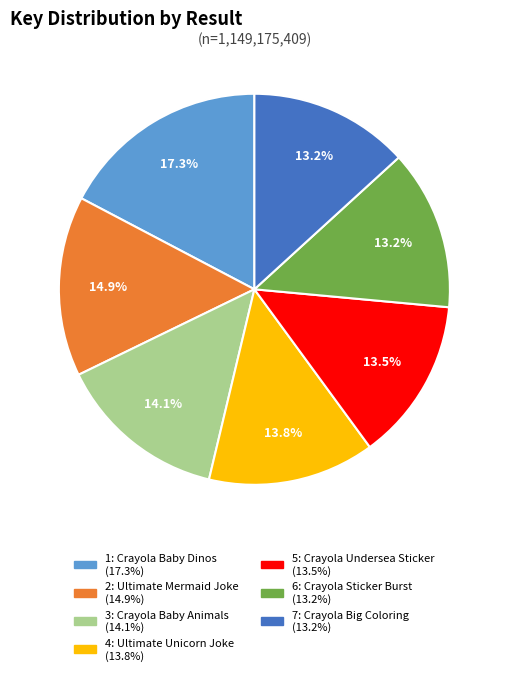

How much of the chart is everything except 5: Crayola Undersea Sticker?

86.5%